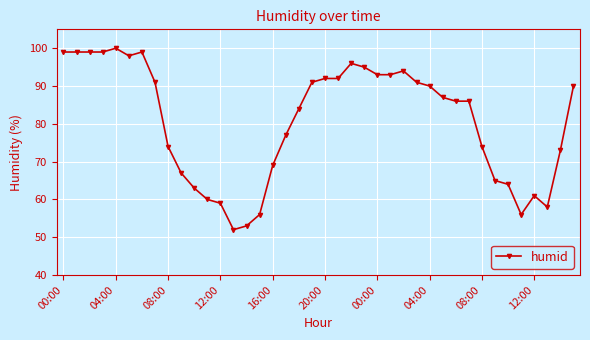

What is the average value?

81